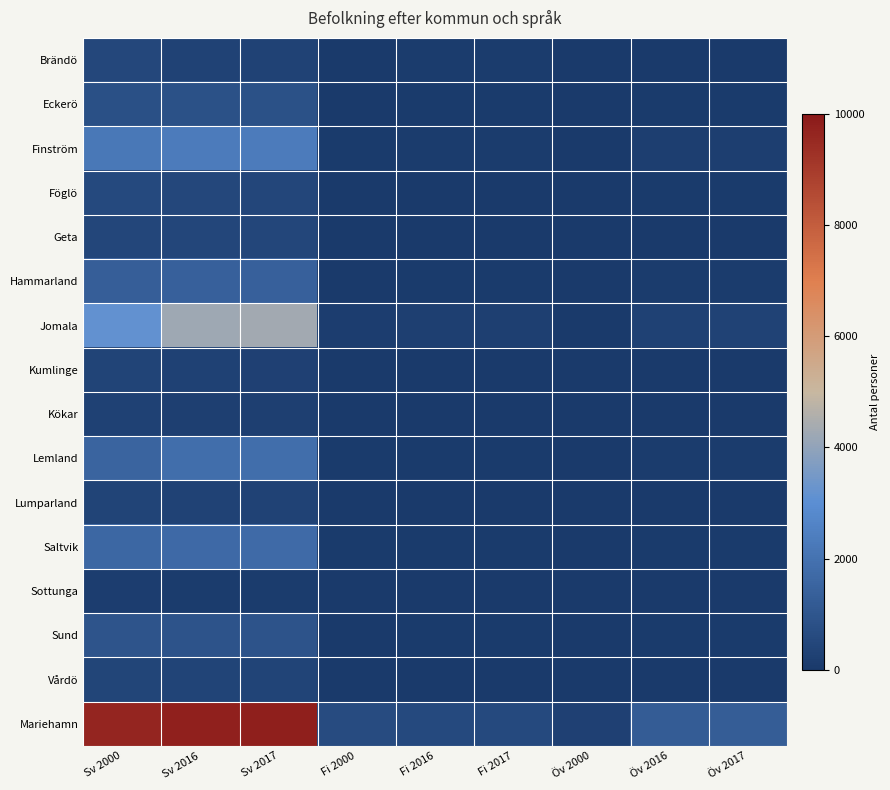

What is the spread (max minus min) of values at Fi 2017?

583